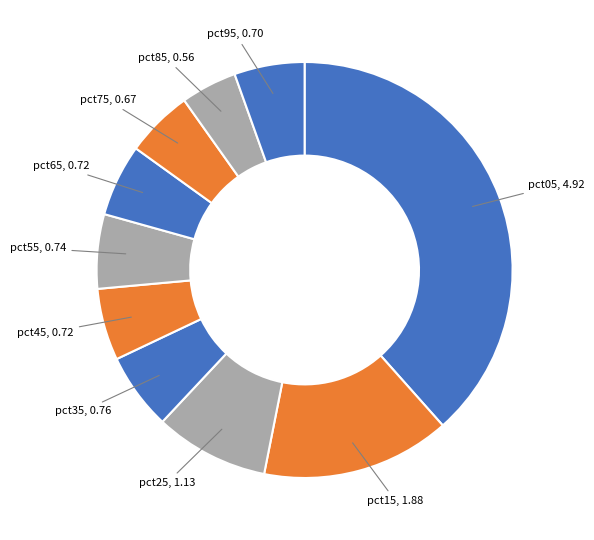

What is the smallest slice in the pie chart?

pct85